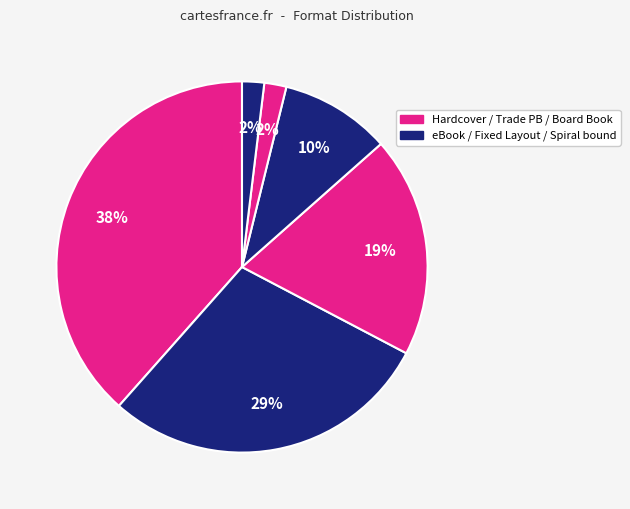

Rank the categories by value from lowest to highest.

Spiral bound, Board Book, eBook, Trade Paperback, Fixed Layout eBook, Hardcover